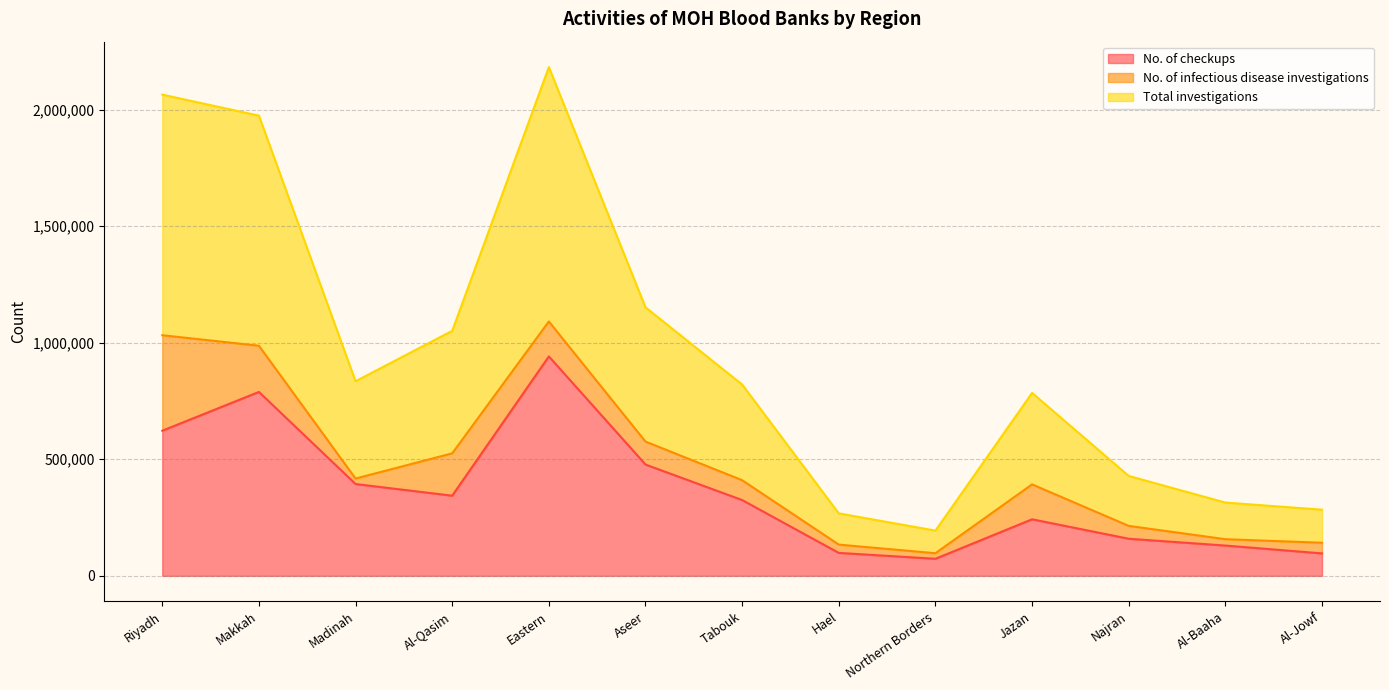

The value of Total investigations at Eastern is 1091127. True or false?

True